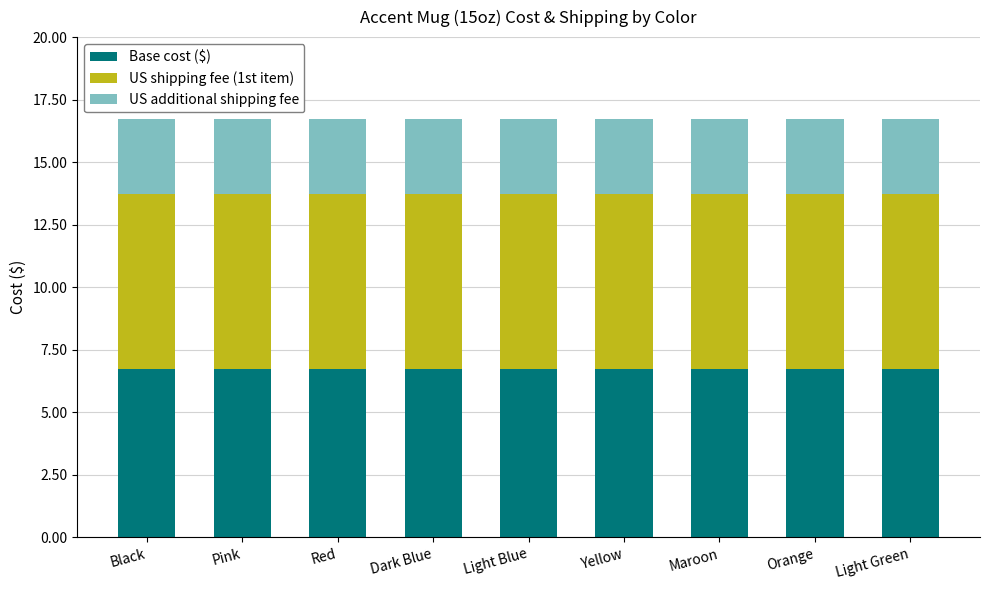

What is the total value across all series at Orange?

16.7